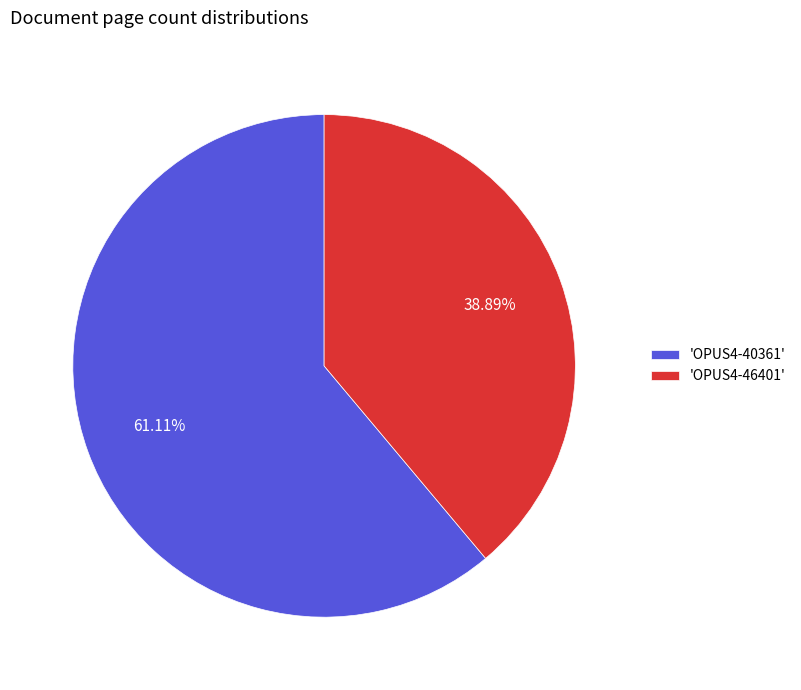

Which has a higher value, 'OPUS4-46401' or 'OPUS4-40361'?

'OPUS4-40361'